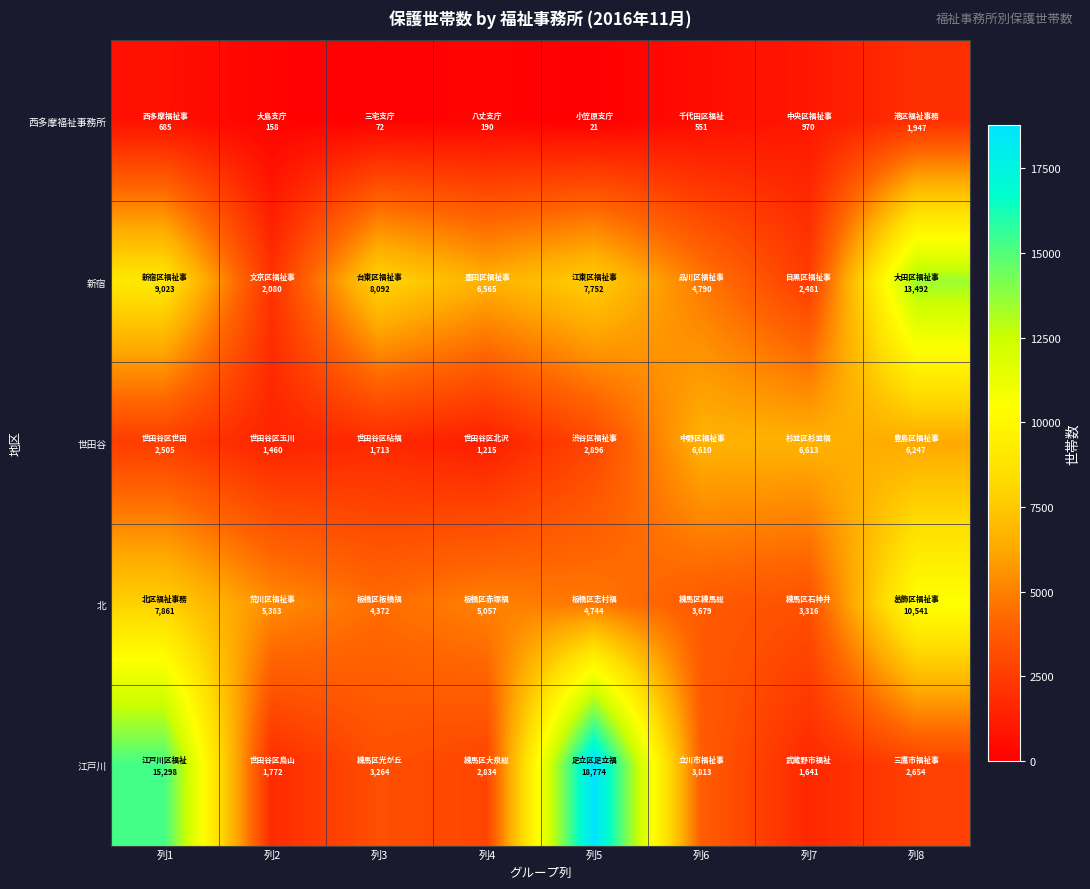

Count the number of categories in the chart.

8